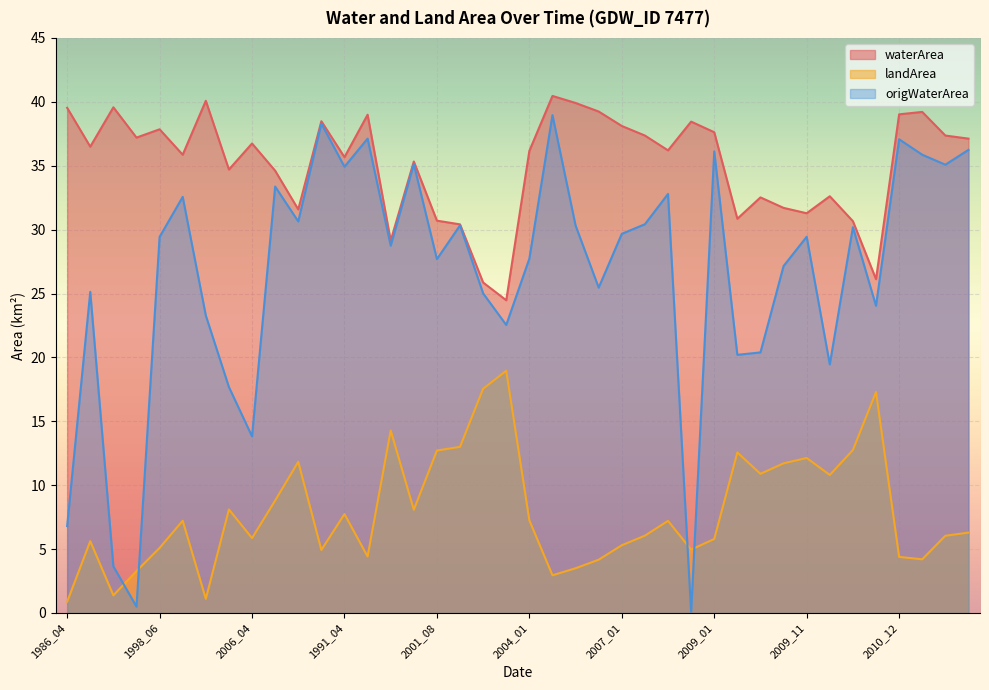

Does the chart display data point markers on the line(s)?

No